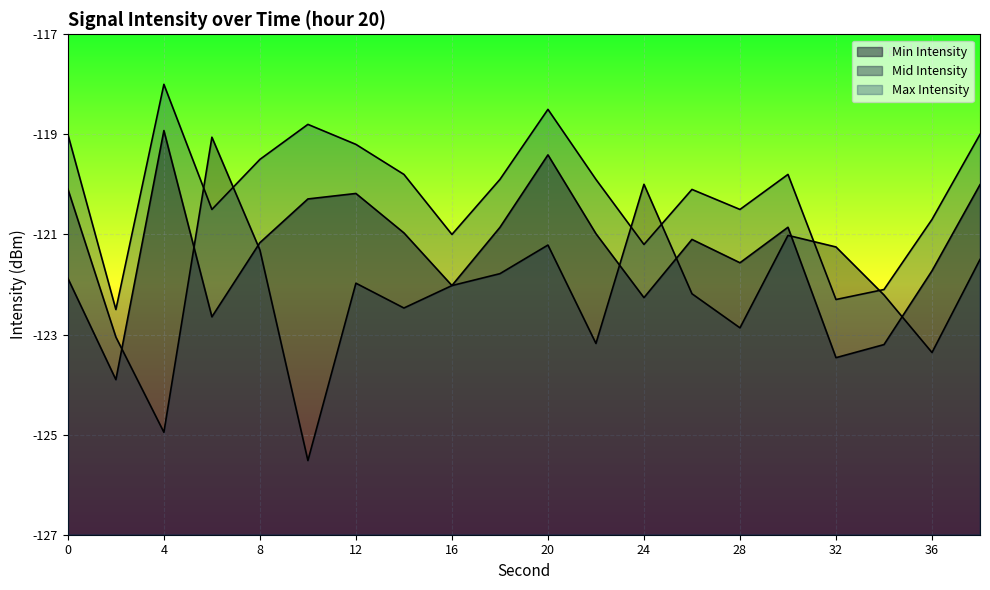

What is the smallest value displayed?

-125.5